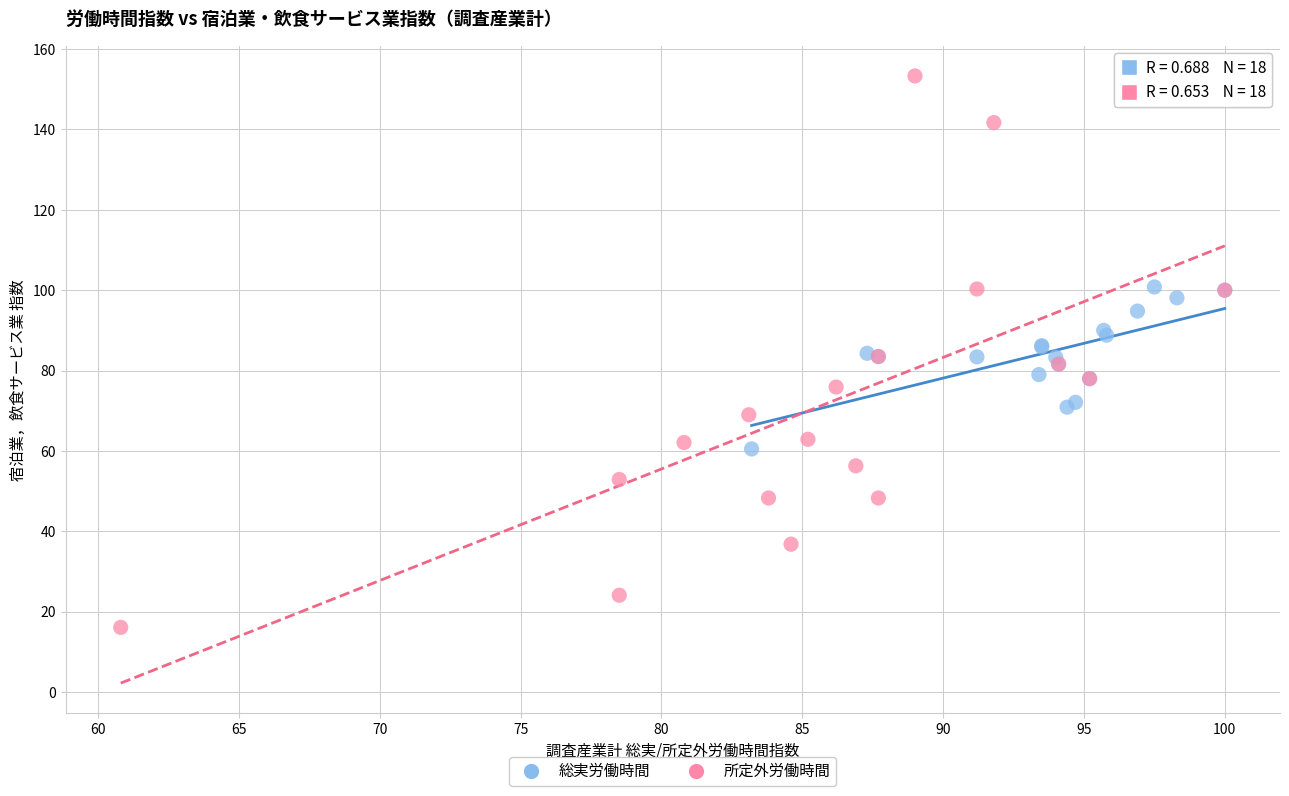

Which series contains the lowest Y value?

所定外労働時間